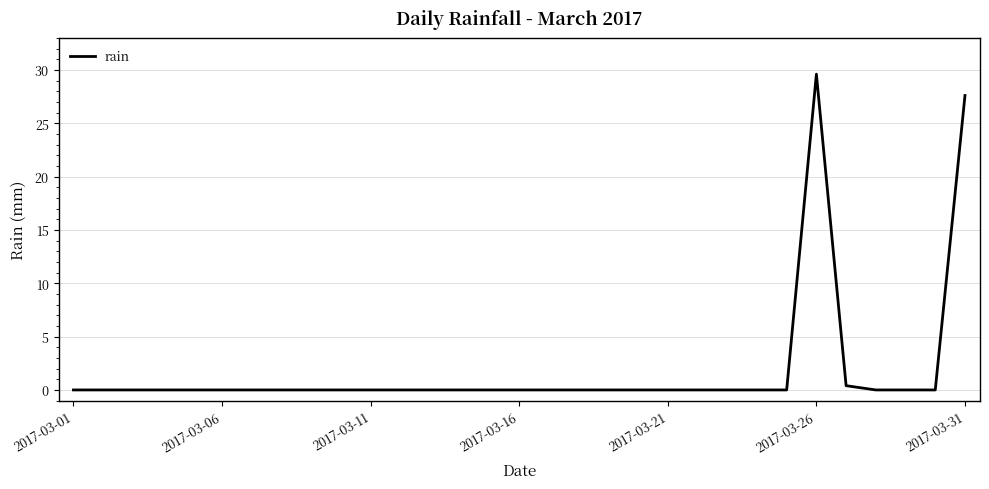

What is the difference between the maximum and minimum values?

29.6